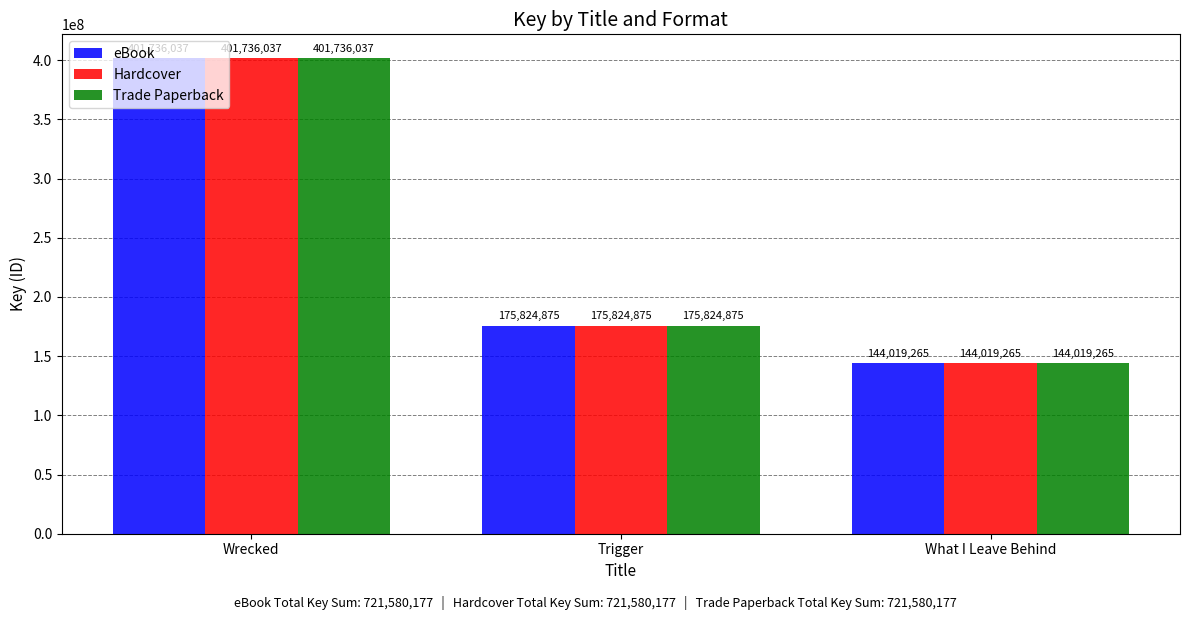

How many values in the eBook series are below 175824875?

1